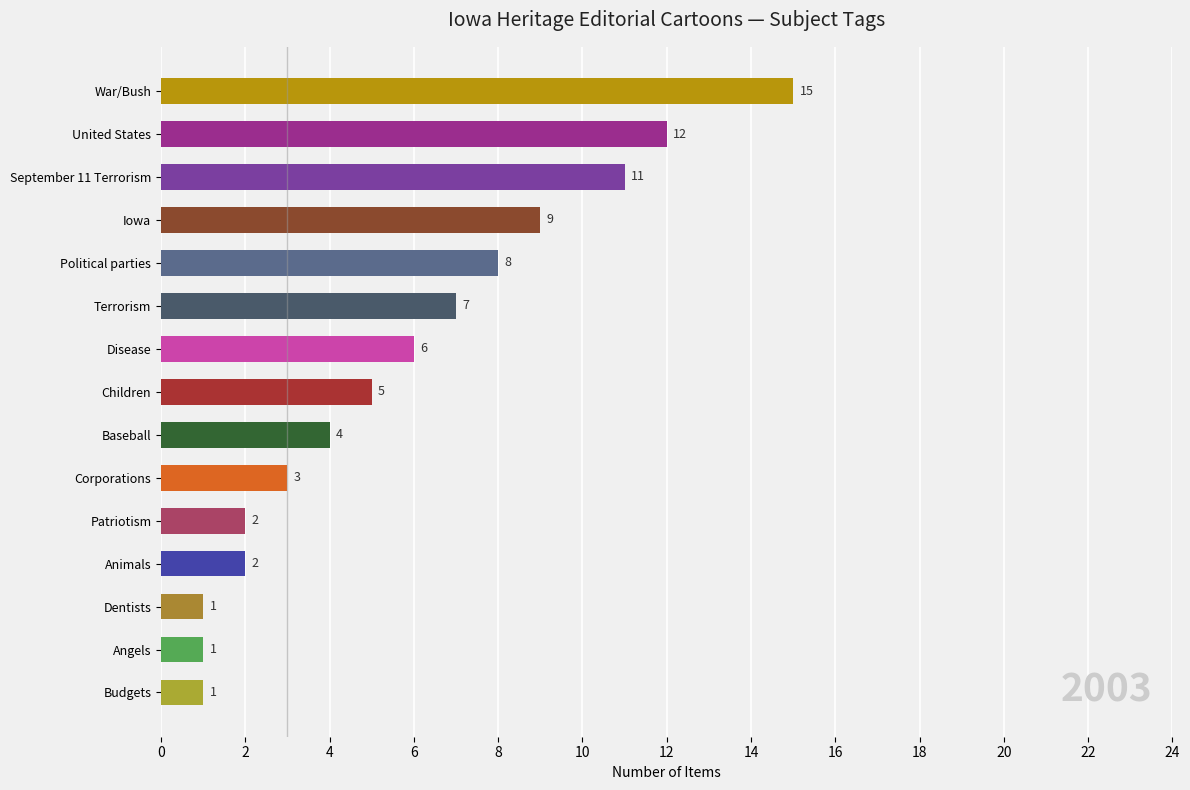

How many bars are there in total?

15